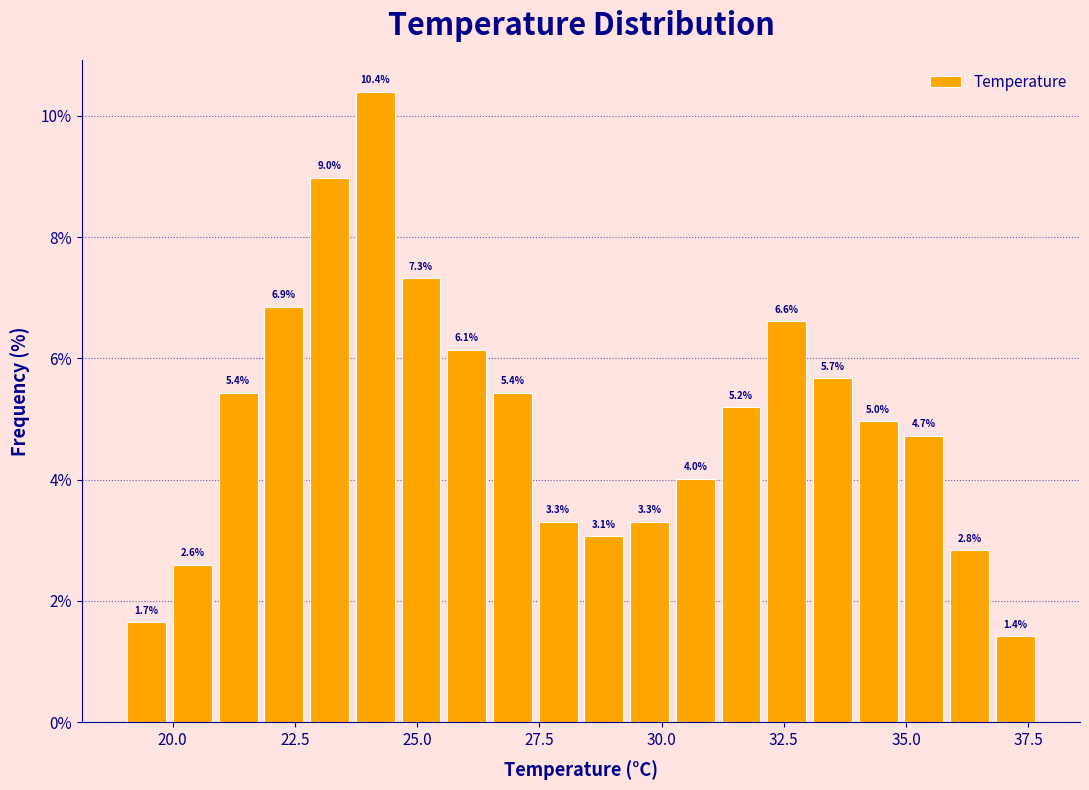

Read against the x-axis, roughly where is the centre of the tallest bar?

24.0